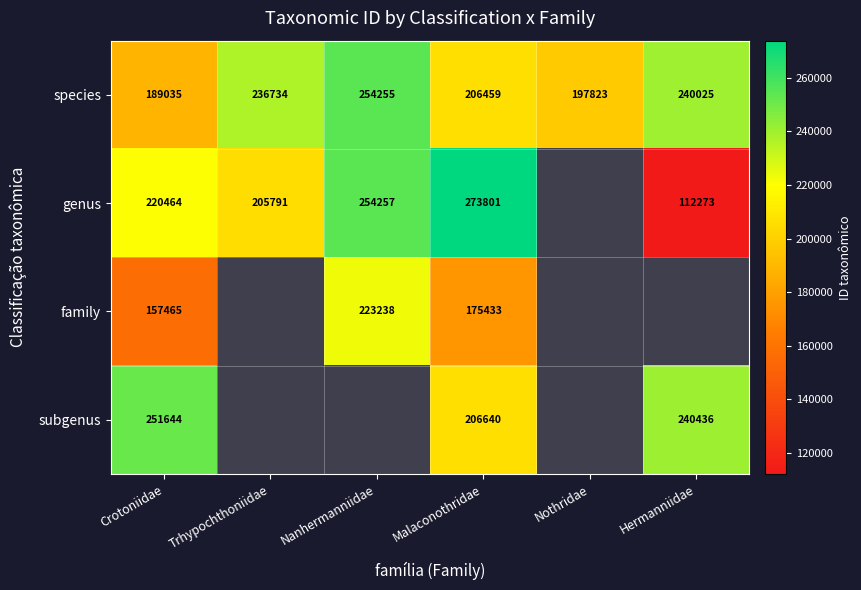

List the labels in order of species value, largest first.

Nanhermanniidae, Hermanniidae, Trhypochthoniidae, Malaconothridae, Nothridae, Crotoniidae